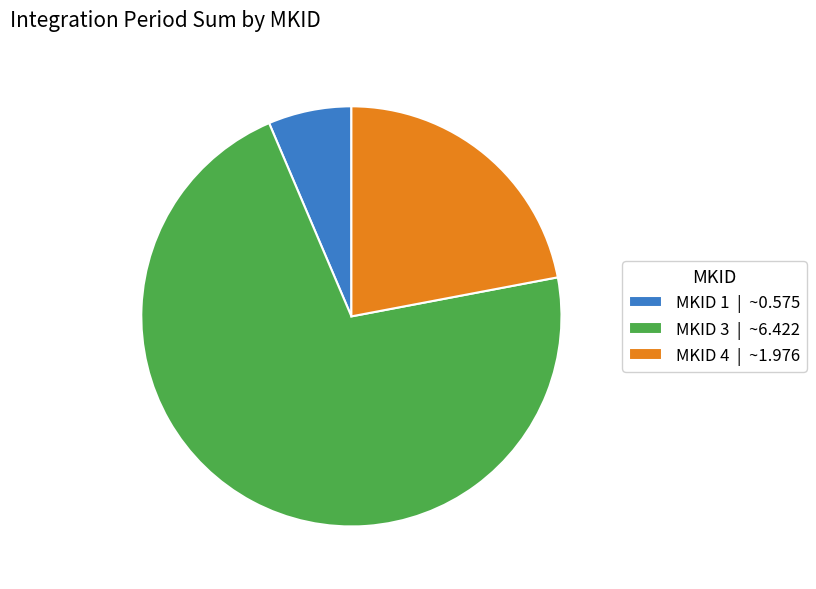

Which slice is the largest?

MKID 3 | ~6.422